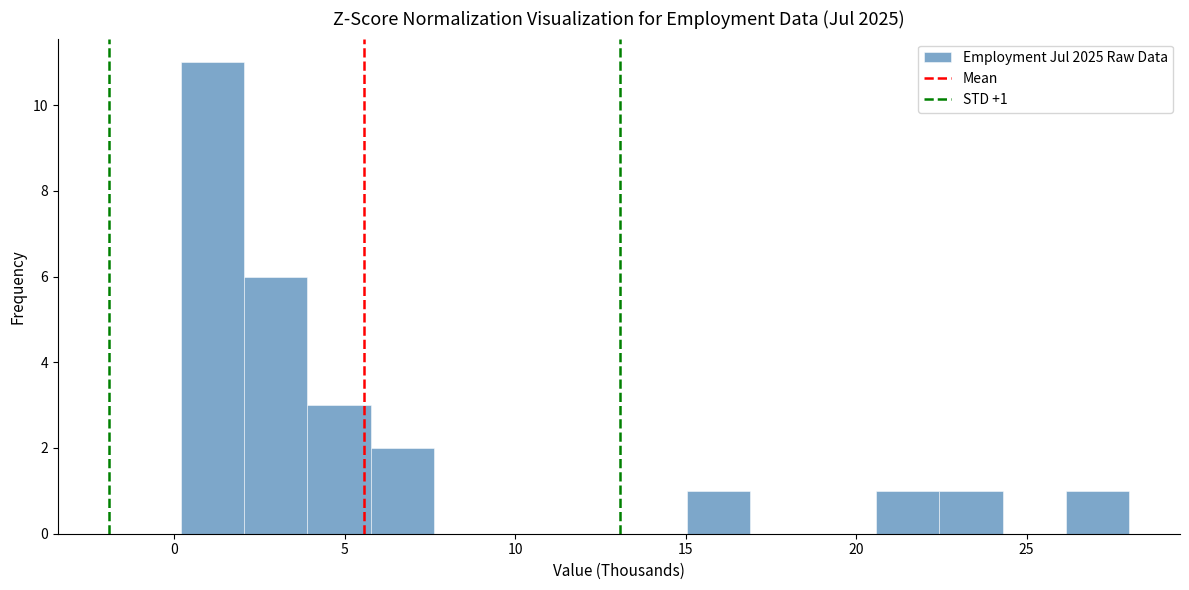

Read against the x-axis, roughly where is the centre of the tallest bar?

1.0